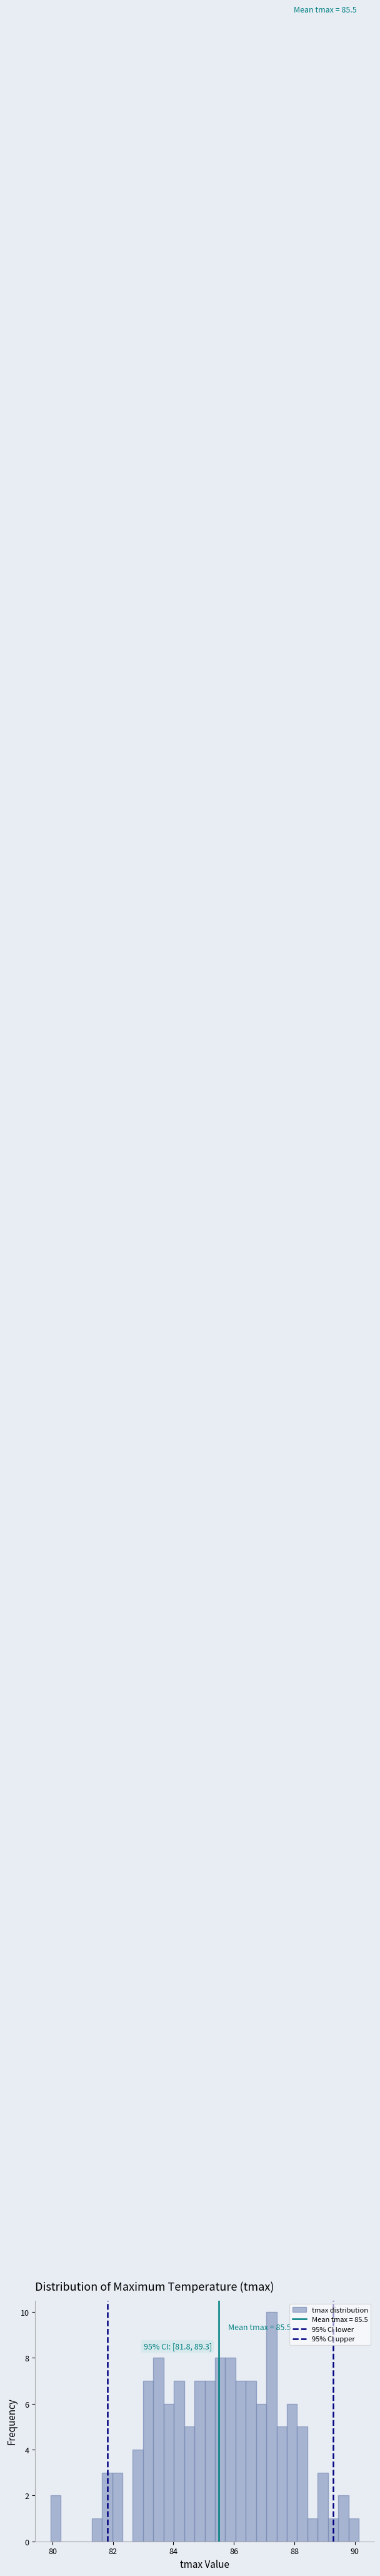

Around what value on the x-axis is the tallest bar? Give the approximate position of its centre, as read against the axis.

87.2